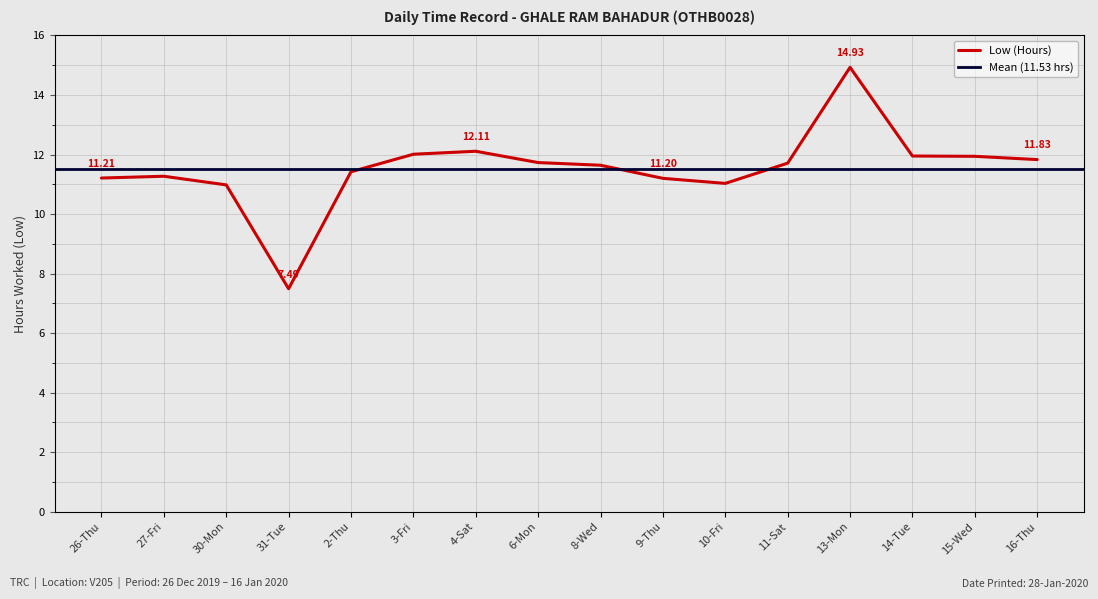

What is the difference between the maximum and minimum values?

7.4